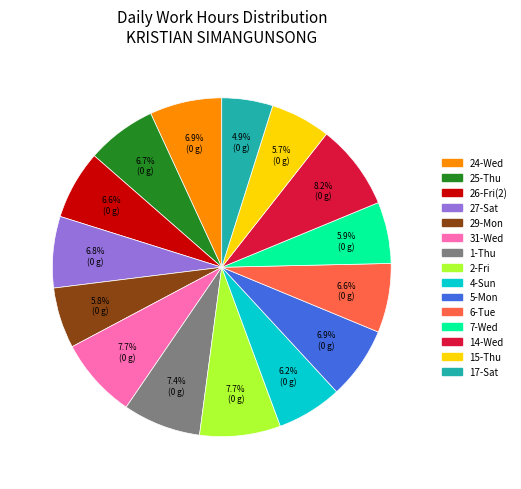

What percentage is the 24-Wed slice, to the nearest percent?

7%